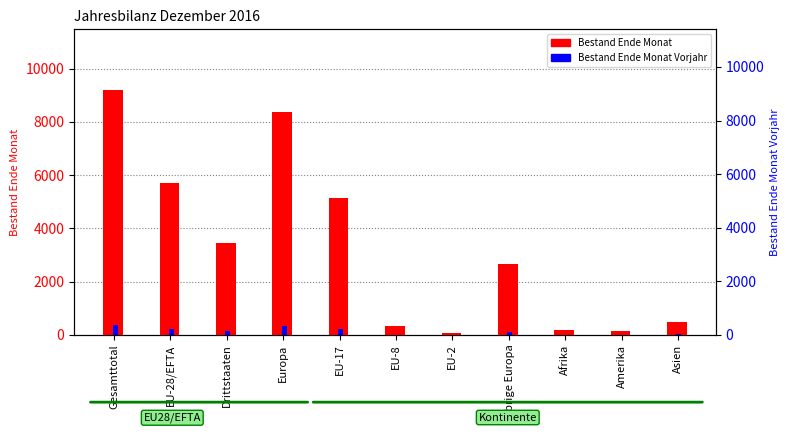

List the series in order of their overall mean, lowest first.

Bestand Ende Monat Vorjahr, Bestand Ende Monat